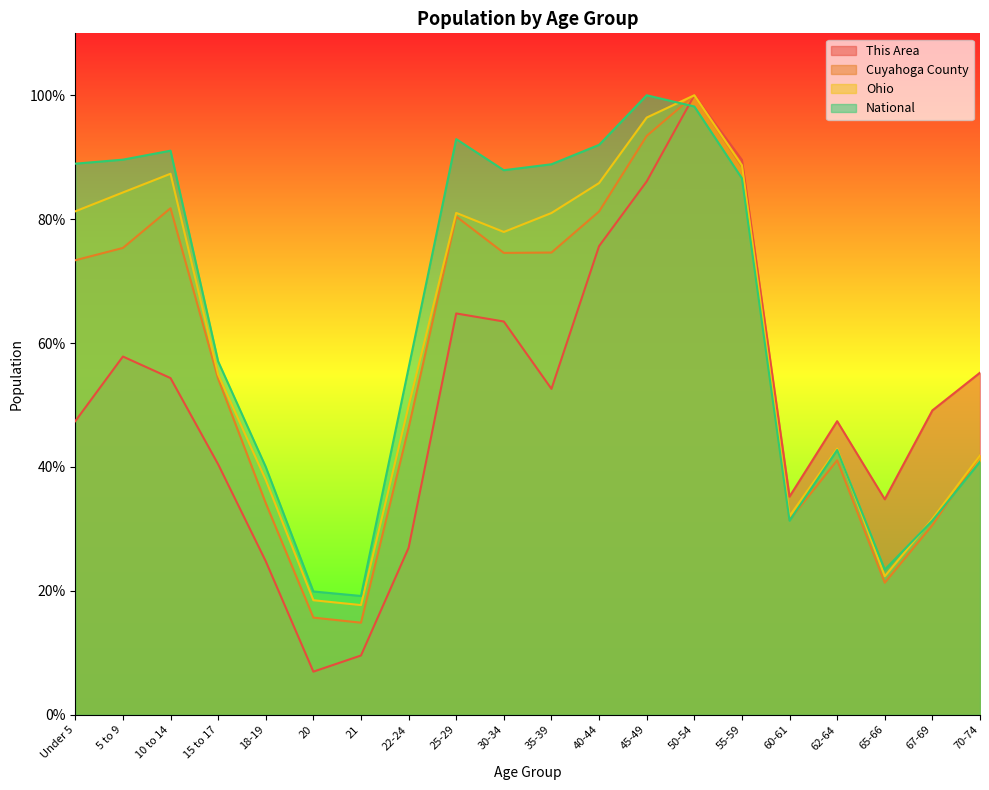

What is the average value of the National series?

0.6